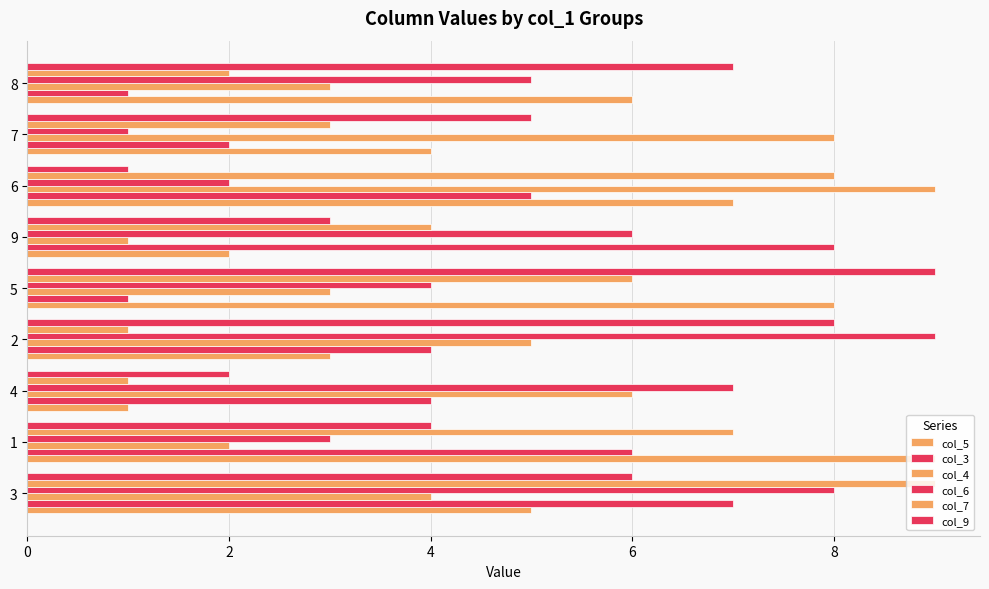

What are all the series names shown in the legend?

col_5, col_3, col_4, col_6, col_7, col_9